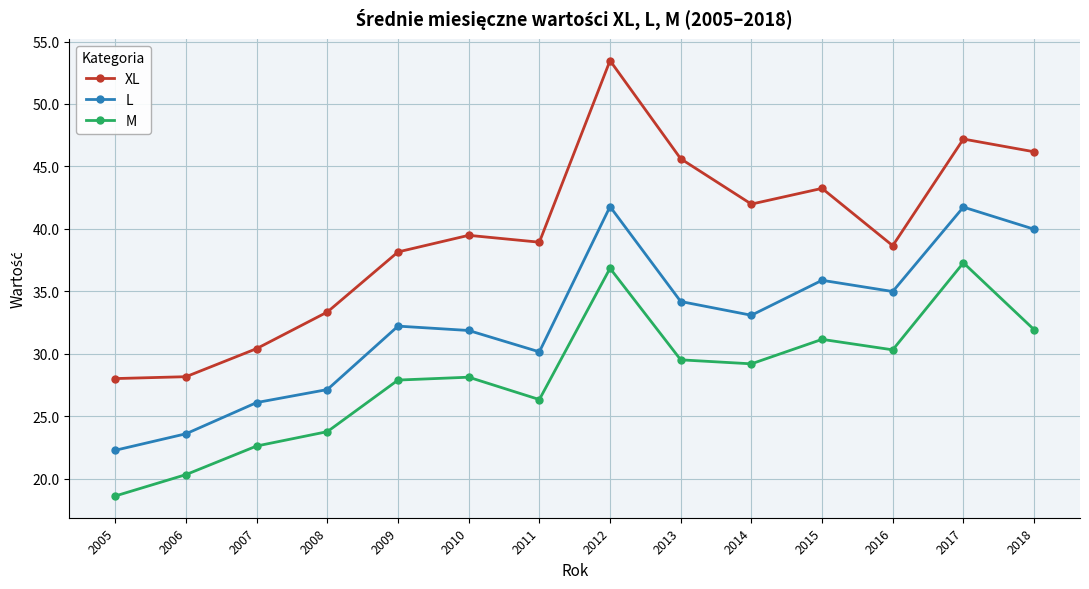

How many lines are shown in the chart?

3